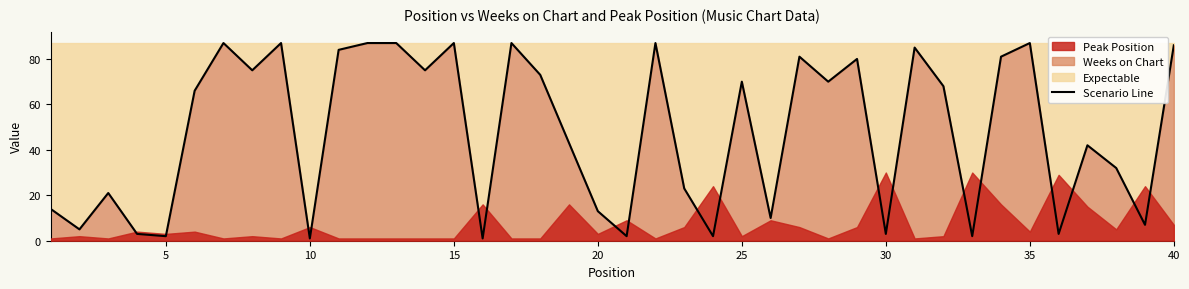

Is it true that the value at 10 is 2?

False